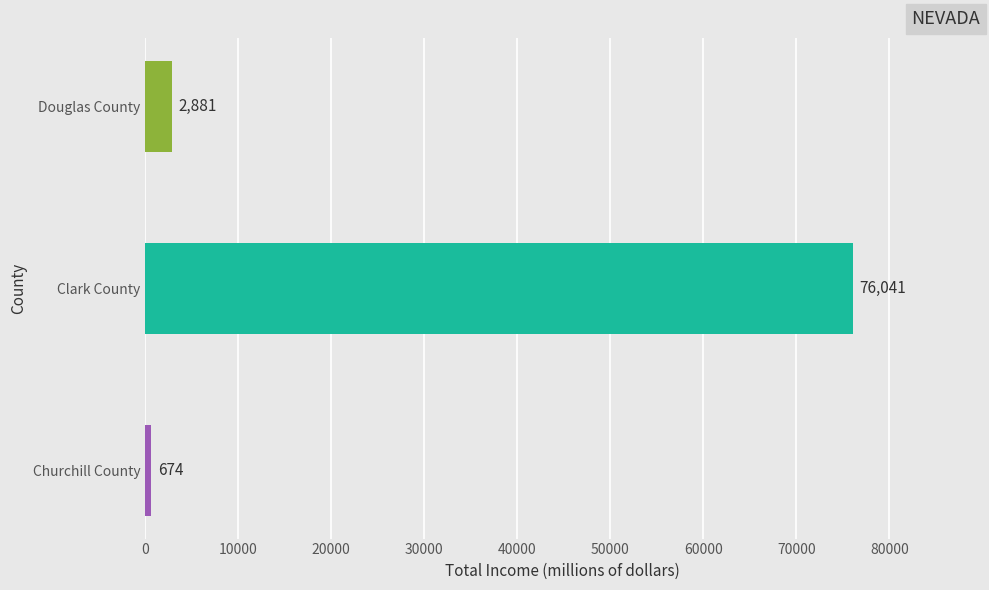

True or false: the data shows 25689.9 at Clark County.

False